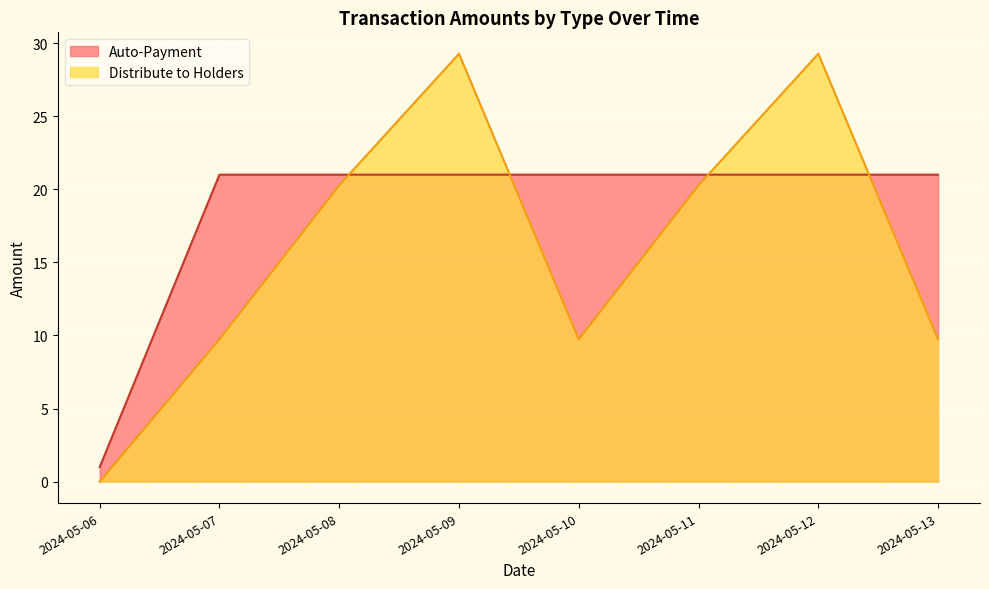

Does the chart display data point markers on the line(s)?

No